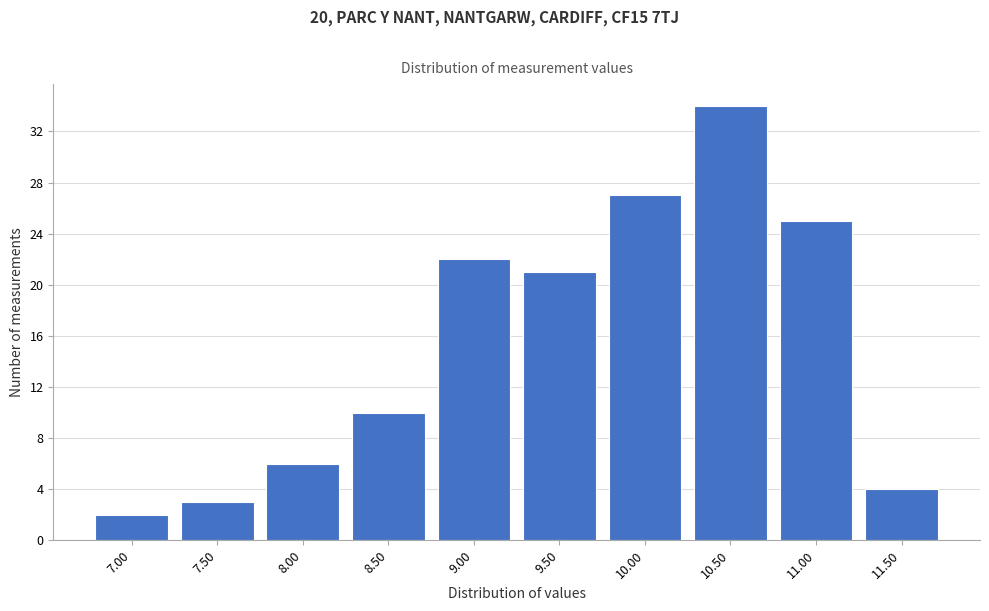

Reading left to right, transcribe all the data shown in this chart.

7.00=2	7.50=3	8.00=6	8.50=10	9.00=22	9.50=21	10.00=27	10.50=34	11.00=25	11.50=4